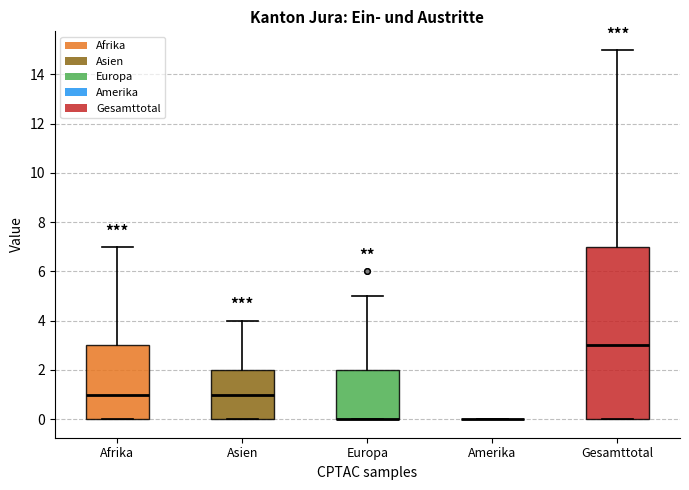

Comparing the boxes themselves (not the whiskers), which one is the tallest?

Gesamttotal